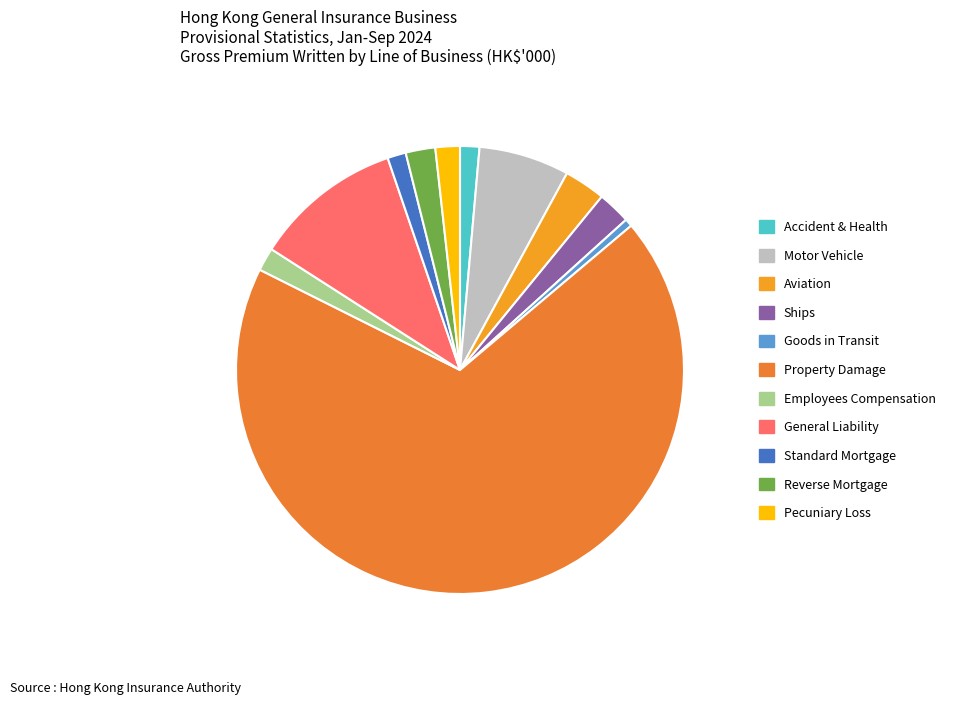

The Aviation slice represents 3% of the pie. True or false?

True